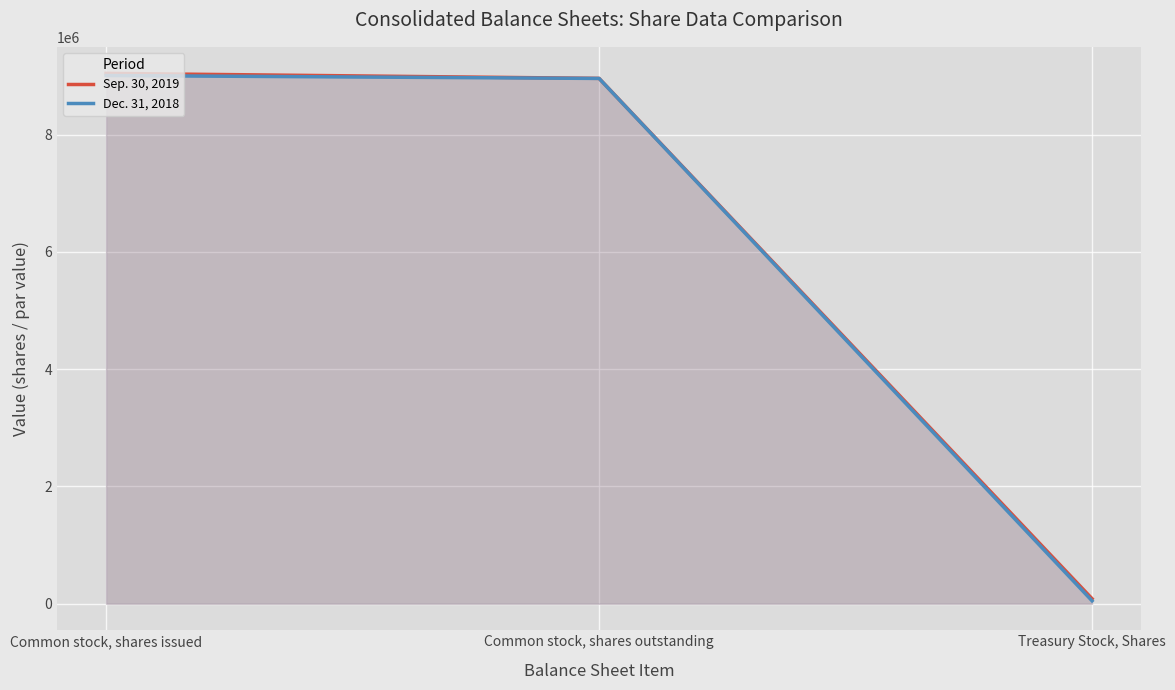

True or false: Sep. 30, 2019 has a value of 4537726 at Common stock, shares issued.

False